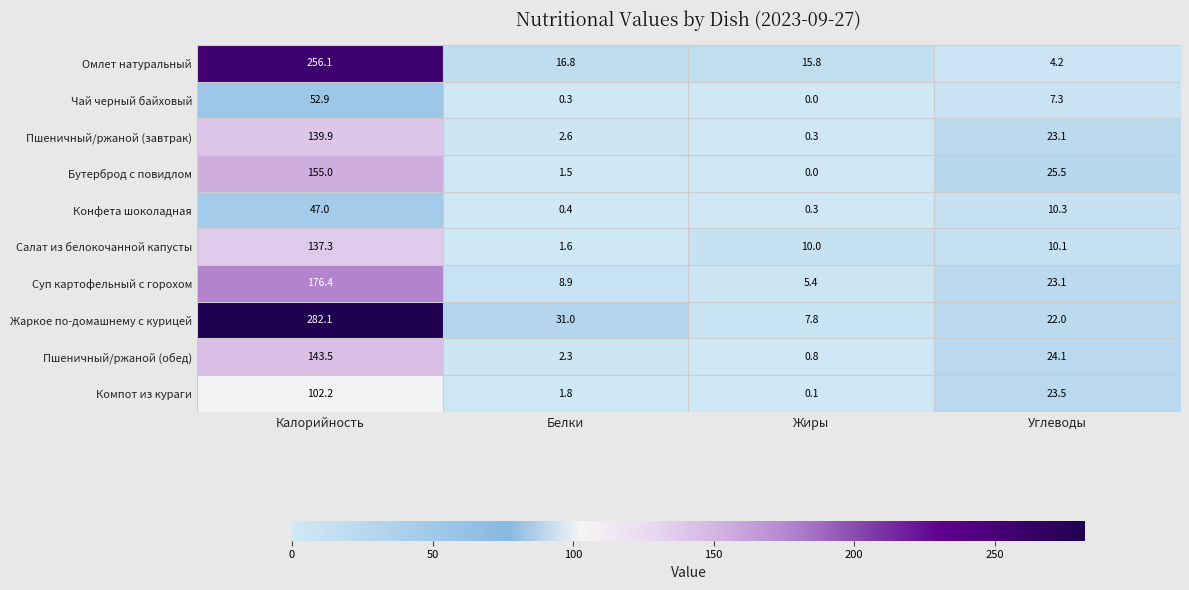

The Конфета шоколадная series shows 47.0 at Калорийность. True or false?

True